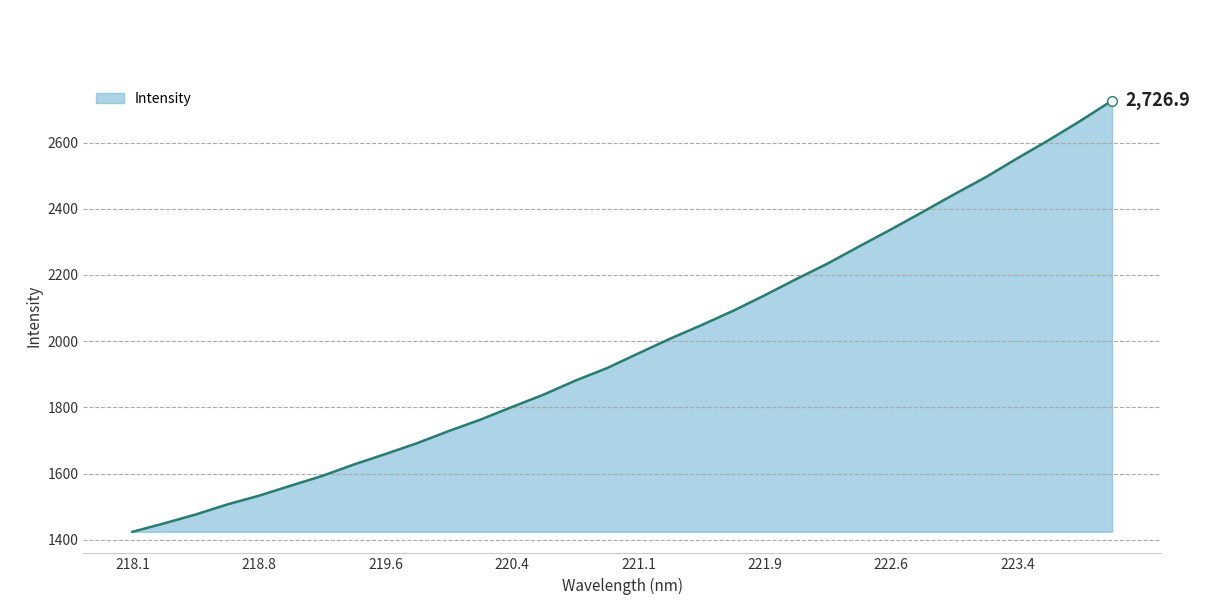

What is the smallest value displayed?

1423.9